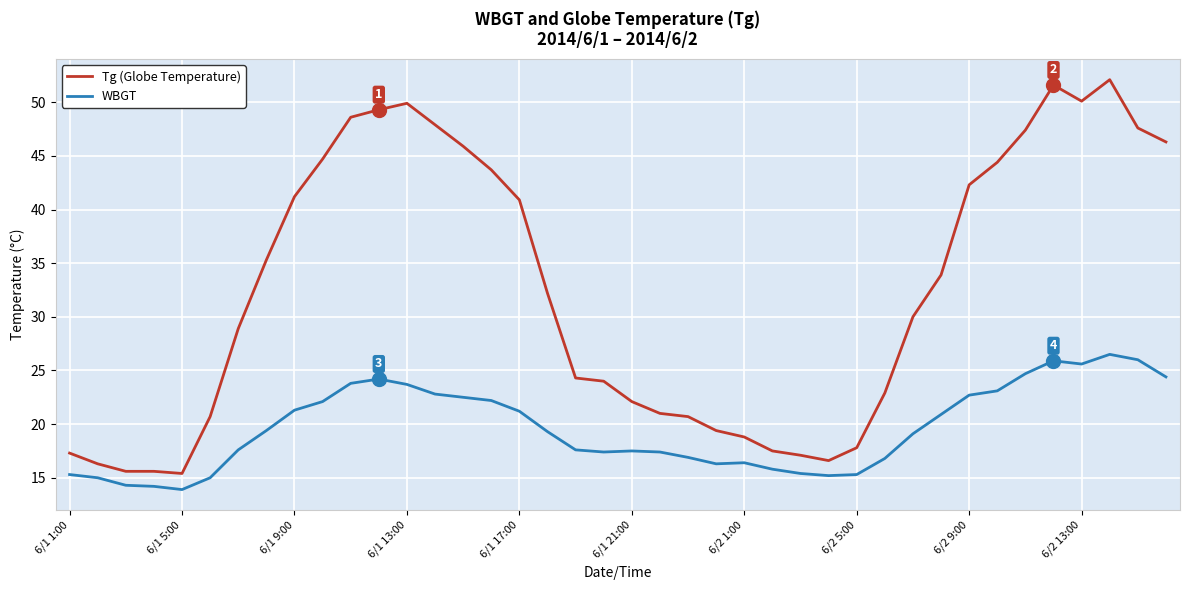

True or false: Tg (Globe Temperature) and WBGT cross at least once.

False